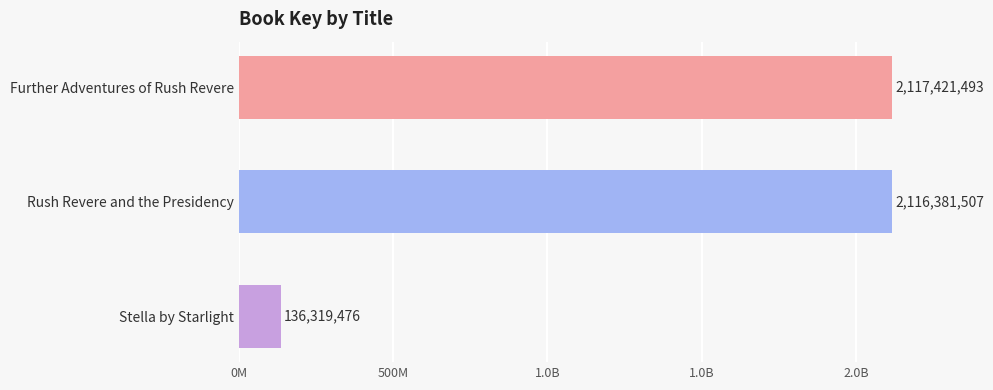

Are the bars horizontal?

Yes